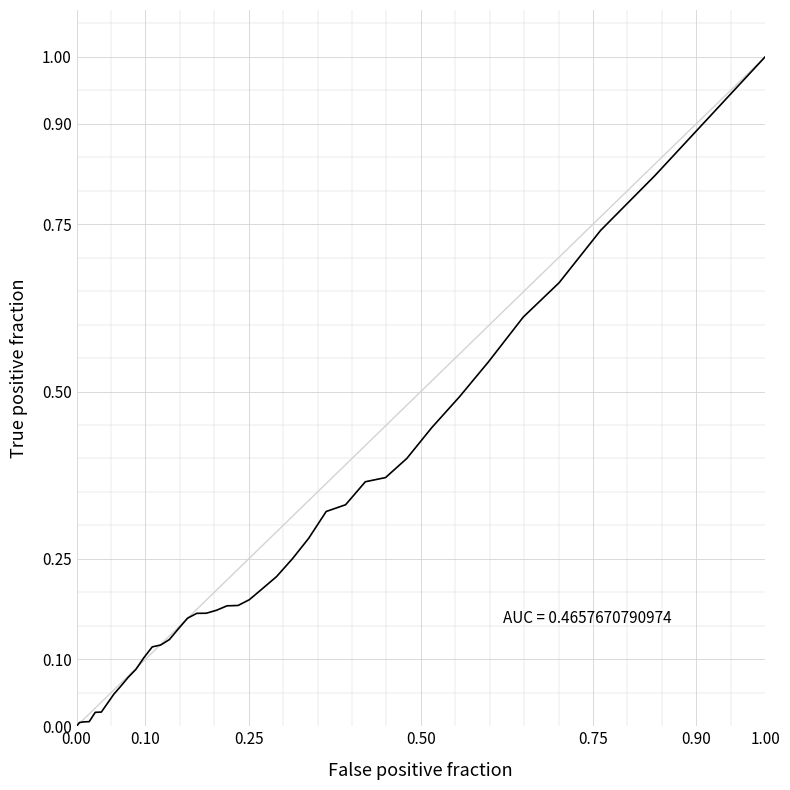

What is the difference between the maximum and minimum values?

1.0